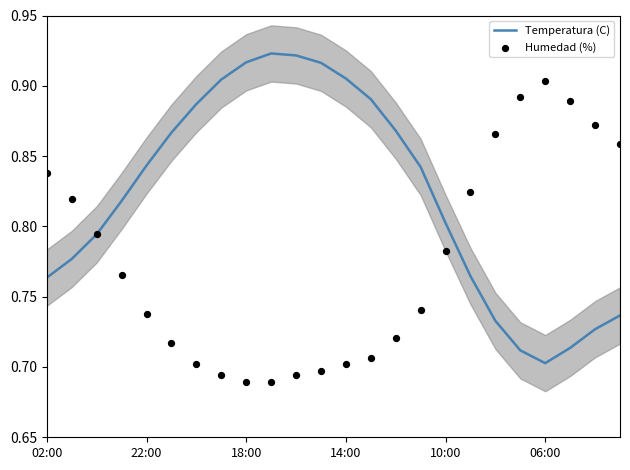

Which series contains the lowest Y value?

Humedad (%)